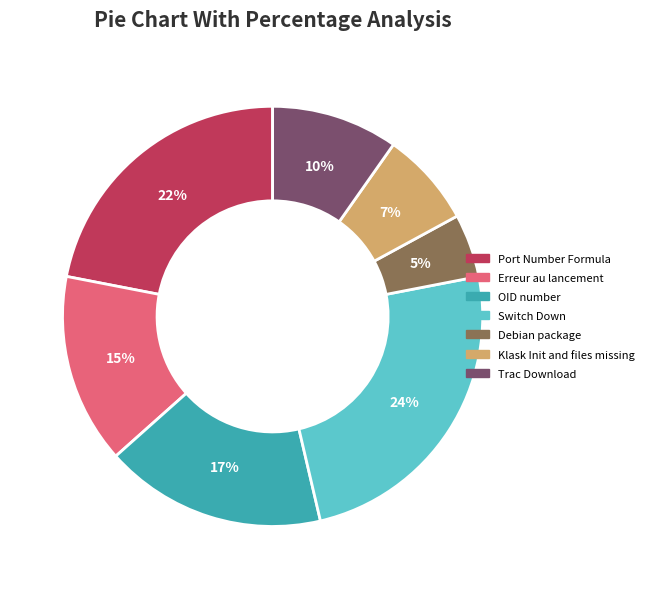

Which slice is the largest?

Switch Down